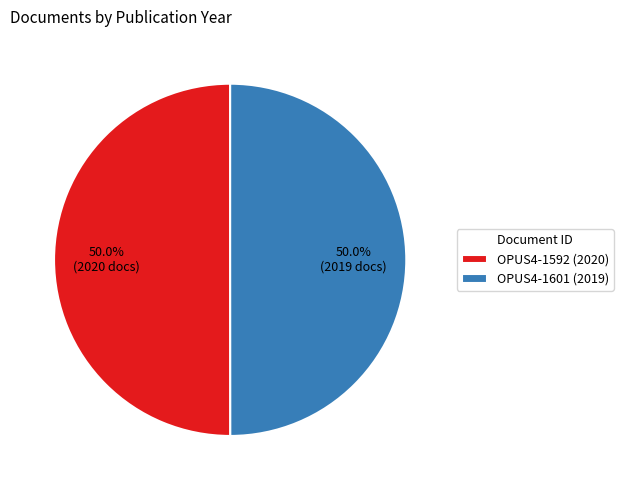

To the nearest percent, what portion does OPUS4-1592 represent?

50%